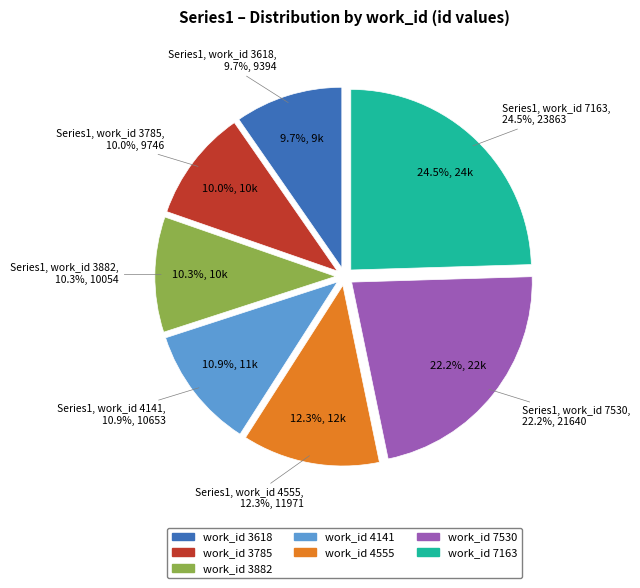

How much of the chart is everything except 4141?

89.1%